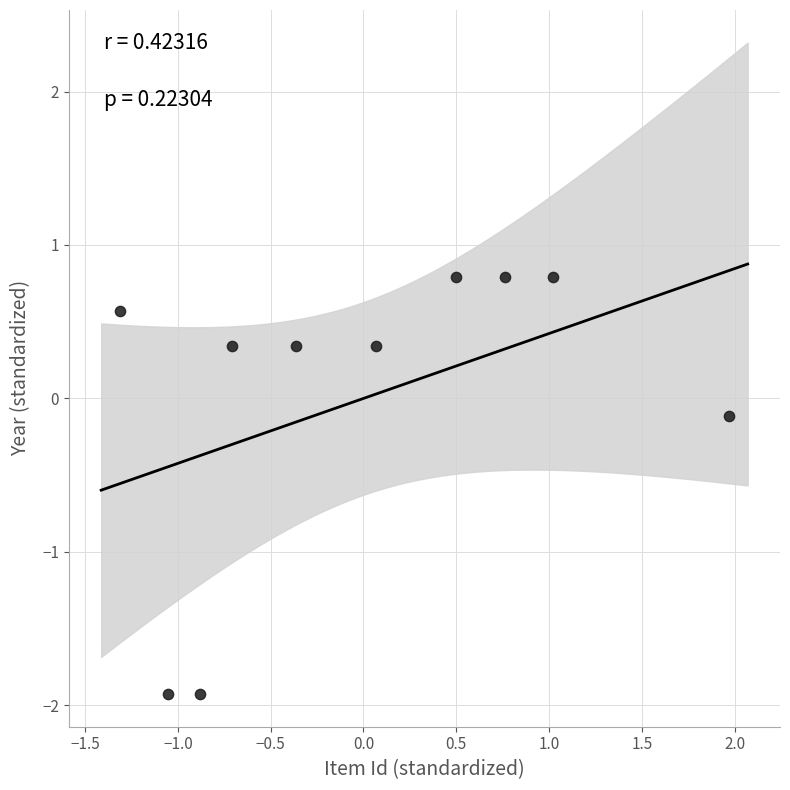

What is the range of X values (max minus min)?

3.3